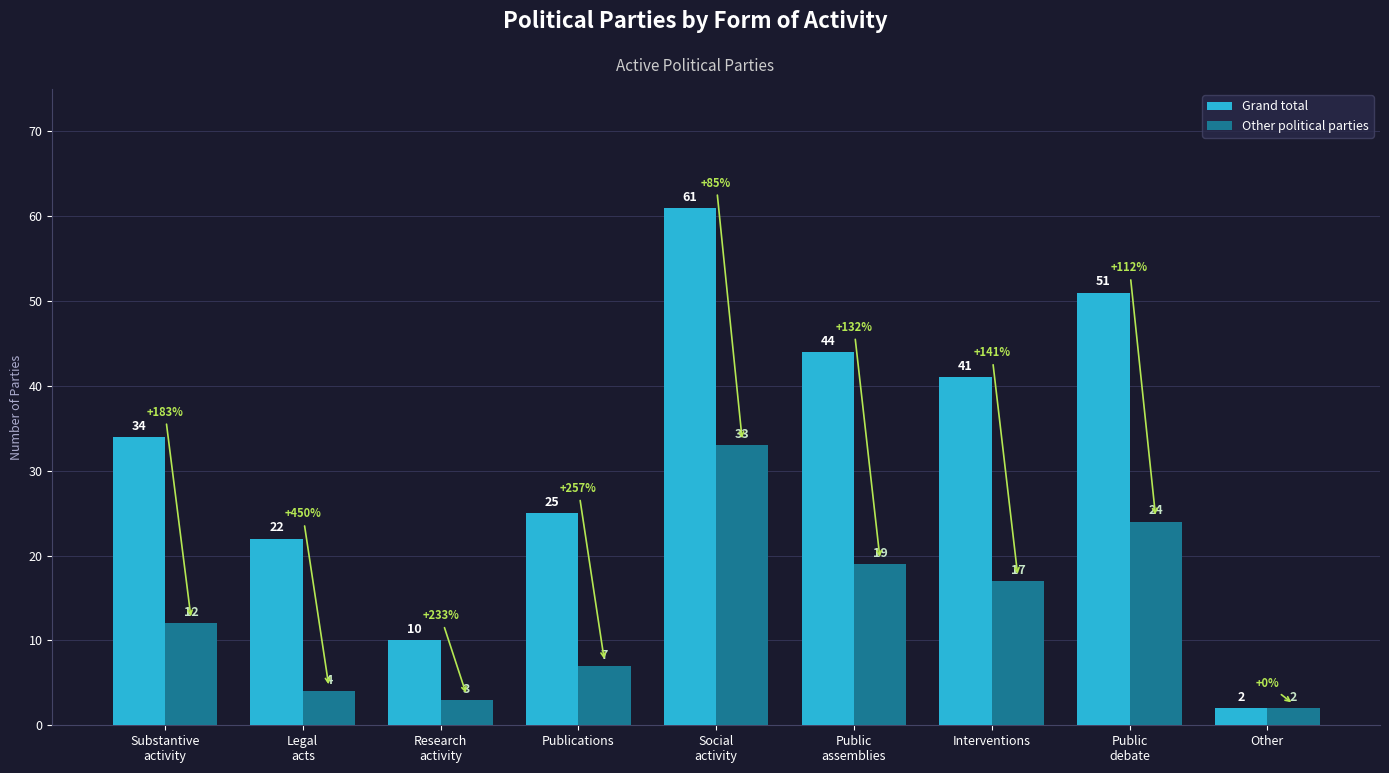

What is the sum of the Grand total values at Other and Interventions?

43